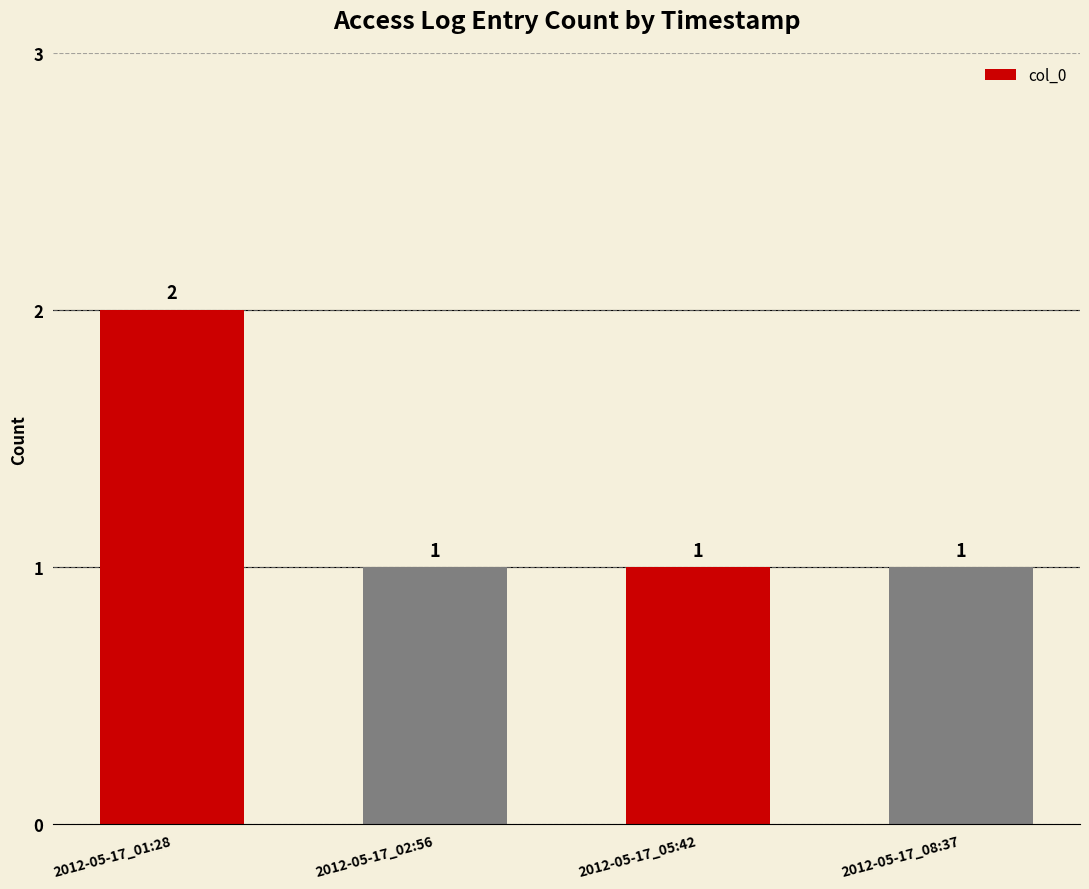

How many bars are there in total?

4